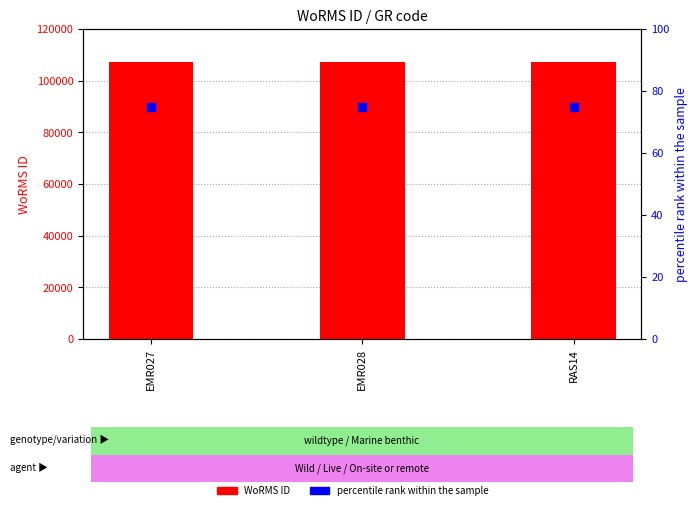

Which series reaches the maximum Y coordinate?

WoRMS ID